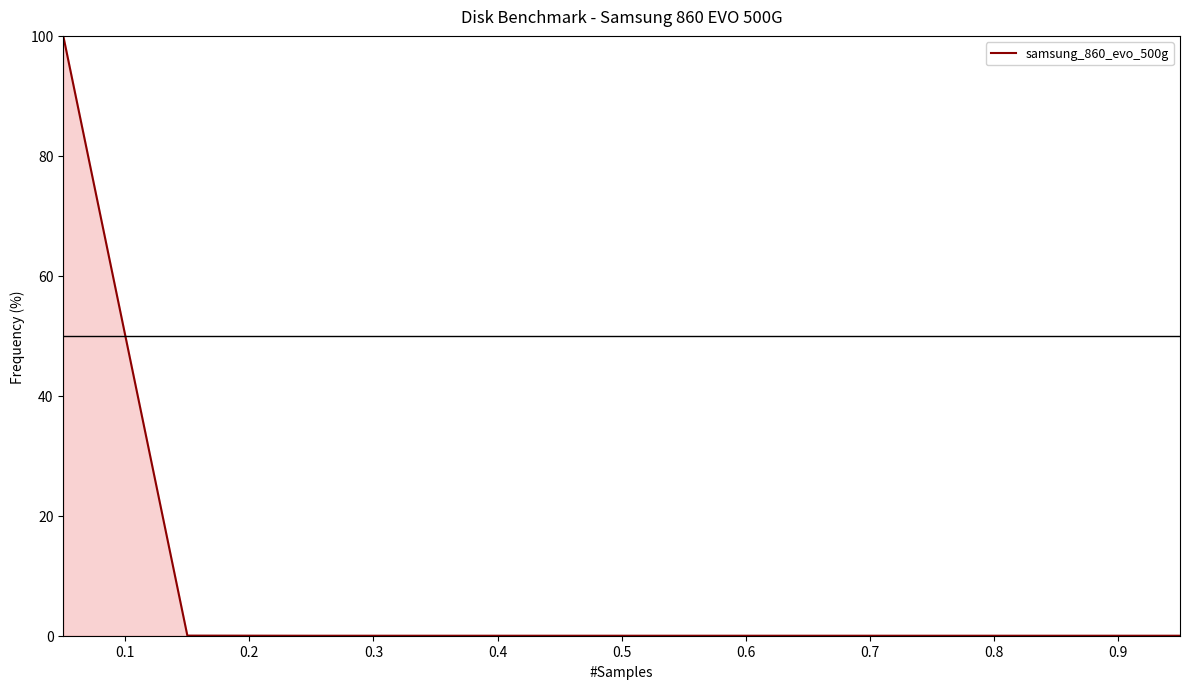

What is the greatest value displayed?

100.0